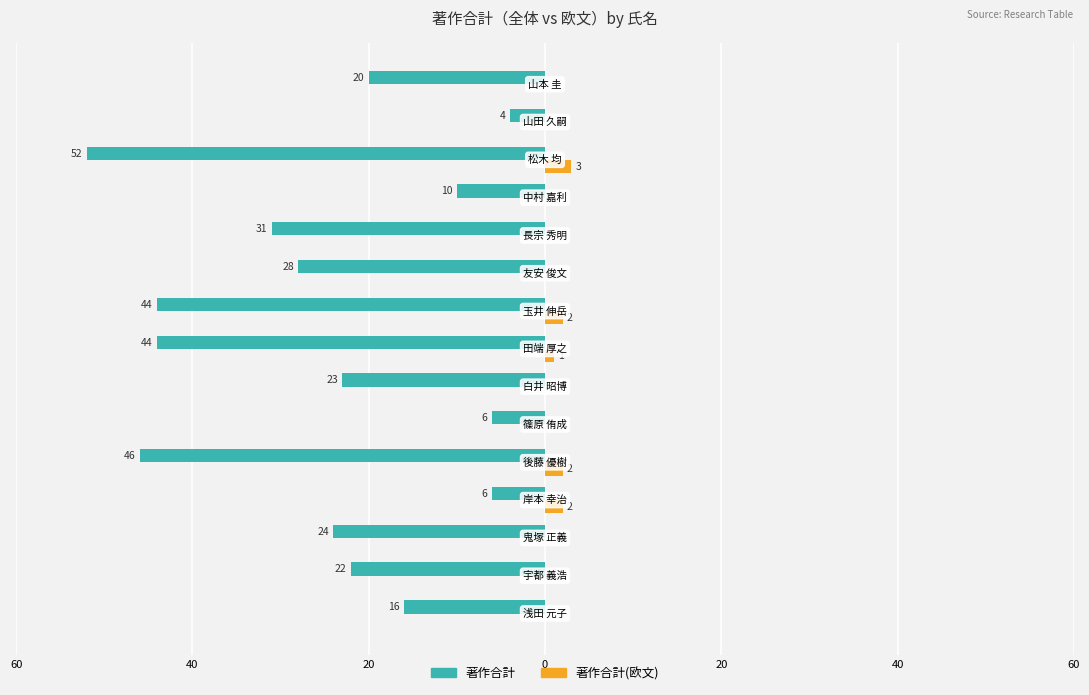

What are all the series names shown in the legend?

著作合計, 著作合計(欧文)